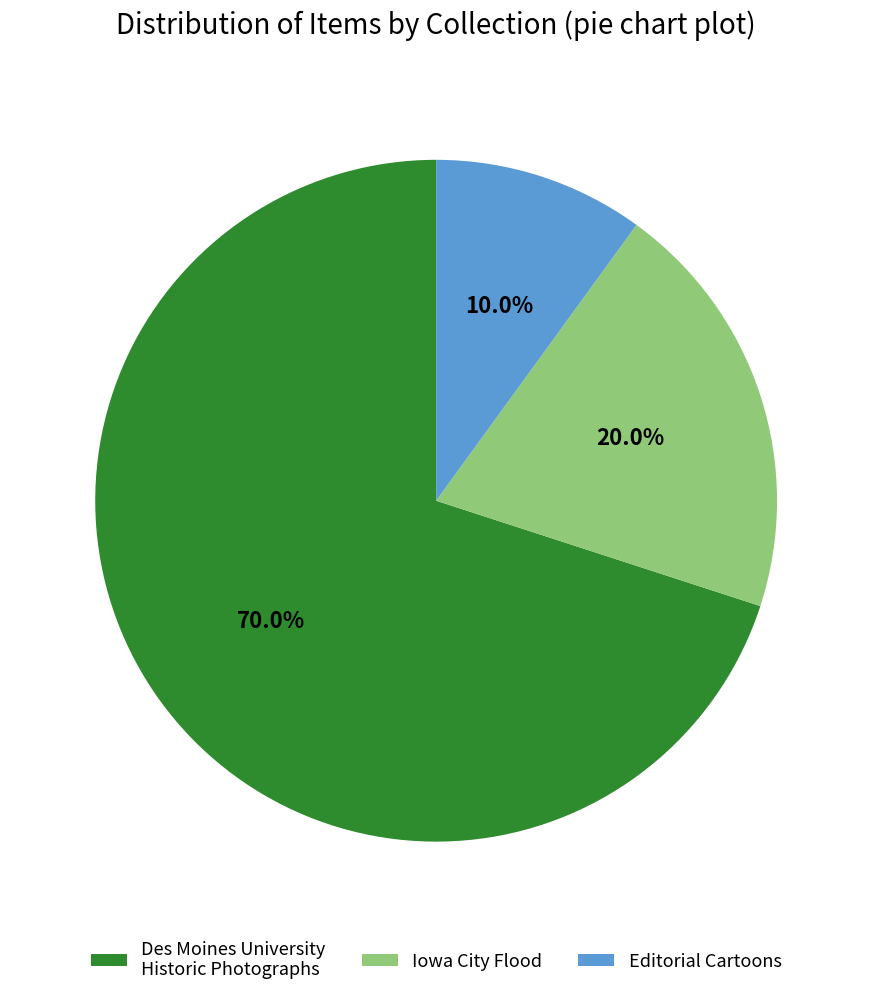

How much of the chart is everything except Editorial Cartoons?

90.0%